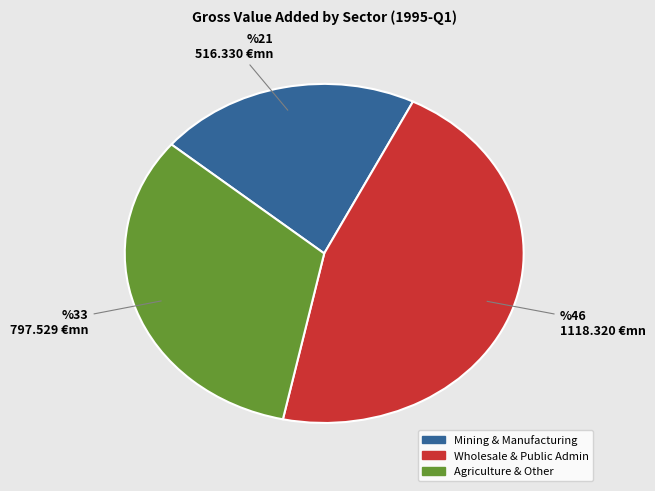

Count the number of slices in the pie.

3